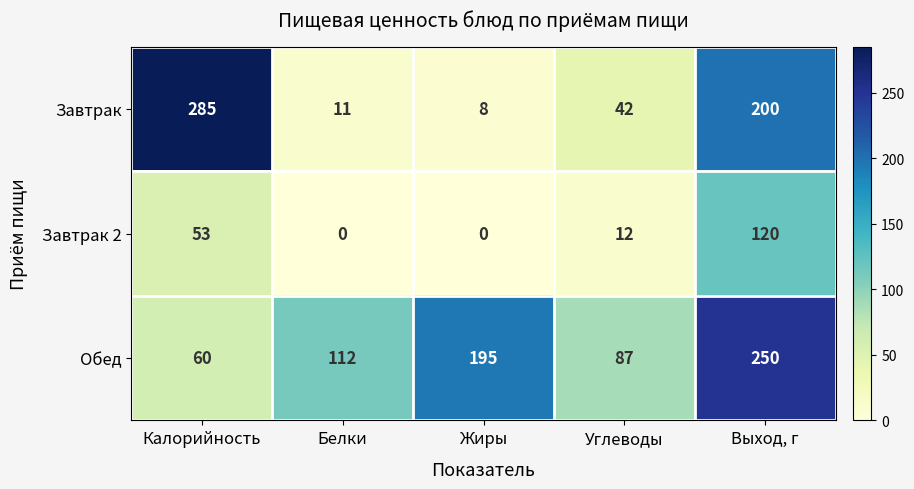

Reading right to left, list all the values displayed in this chart.

Завтрак: Выход, г=200	Углеводы=42	Жиры=8	Белки=11	Калорийность=285
Завтрак 2: Выход, г=120	Углеводы=12	Жиры=0	Белки=0	Калорийность=53
Обед: Выход, г=250	Углеводы=87	Жиры=195	Белки=112	Калорийность=60